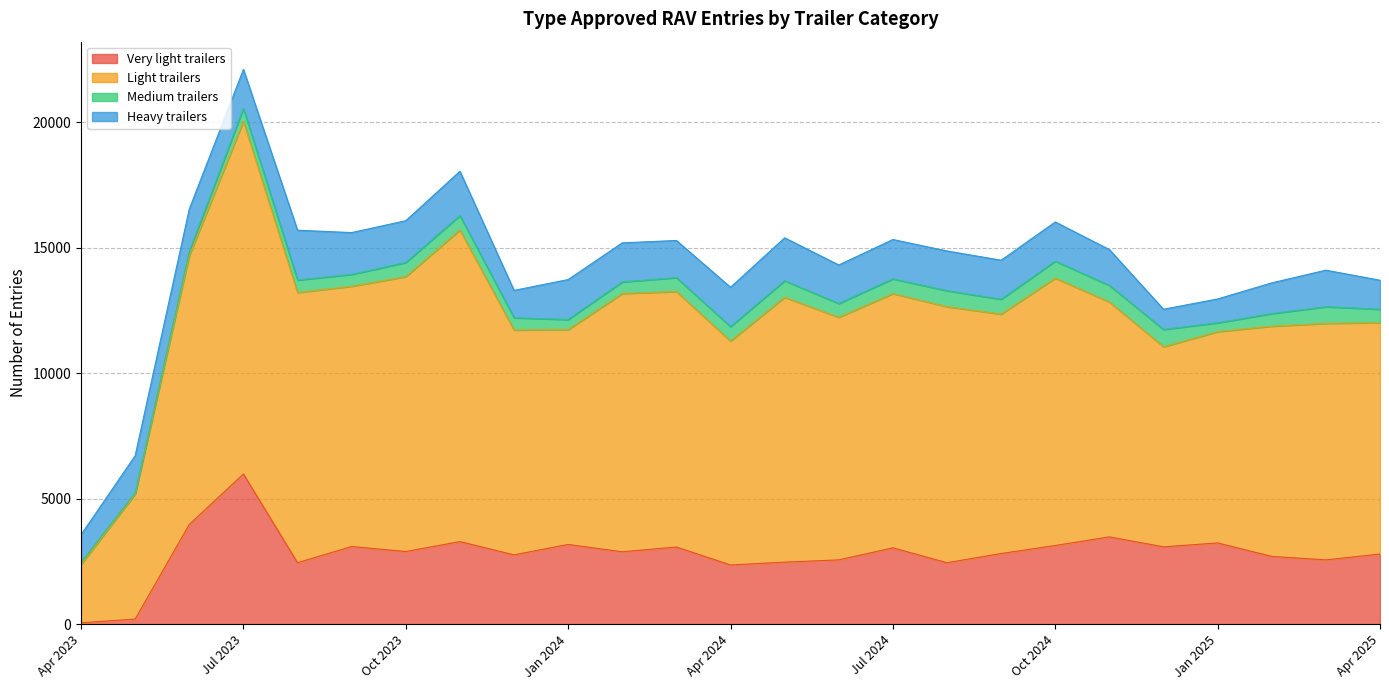

At which label does Very light trailers reach its peak?

Jul 2023